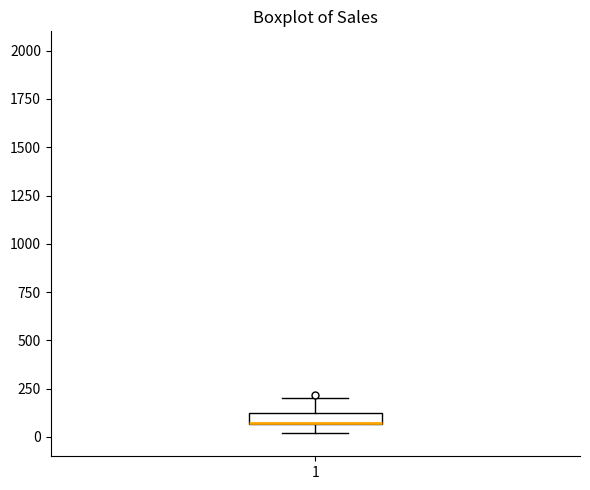

Where does the upper whisker of the box at x = 1 end on the y-axis? The values are not printed on the chart, so give them approximately, as read against the axis.

200